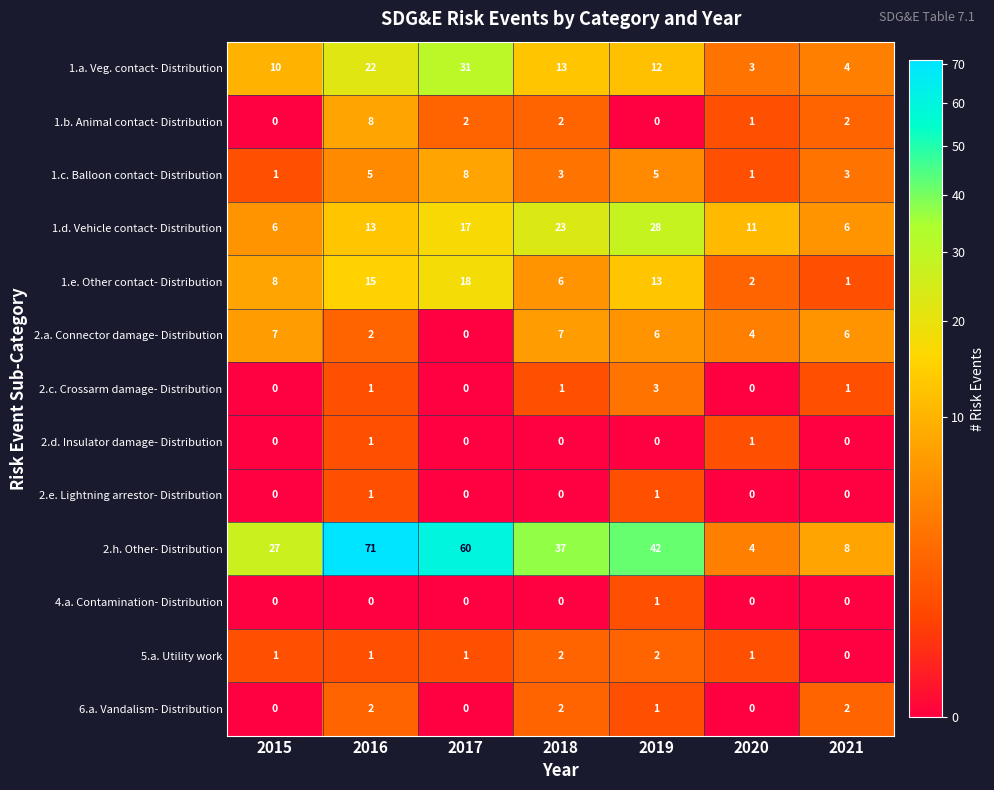

Is it true that 4.a. Contamination- Distribution equals 1 at 2017?

False